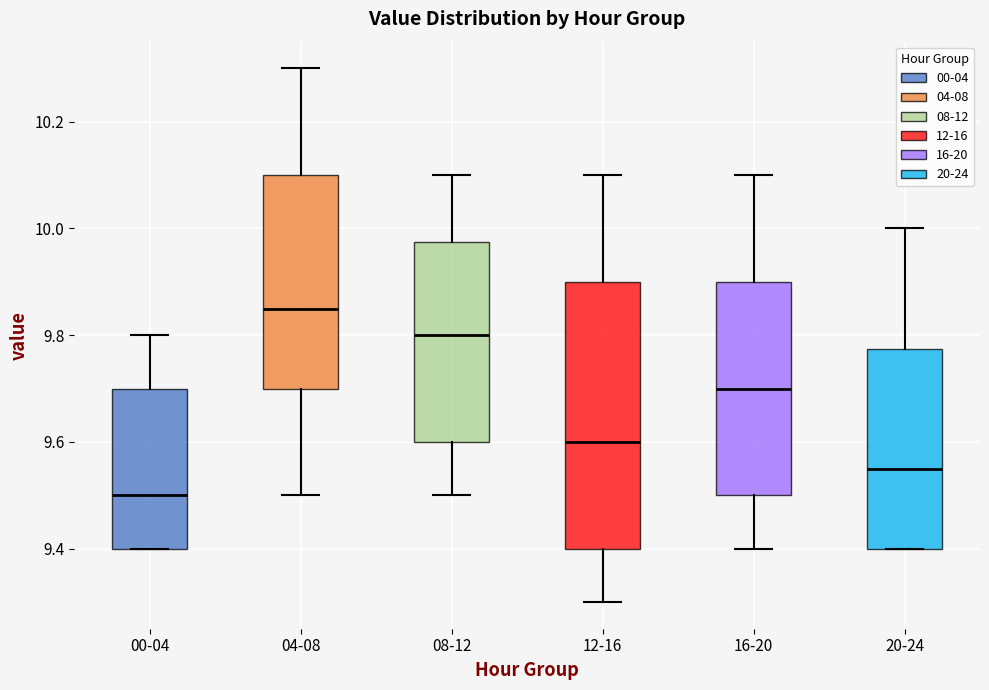

Reading left to right, transcribe this box plot: for each box, give where its median line is, the range the box spans, and where its two whiskers end, as read against the y-axis. The values are not printed on the chart, so give them approximately, as read against the axis.

00-04: median 9.50, box 9.40 to 9.70, whiskers 9.40 to 9.80
04-08: median 9.86, box 9.70 to 10.10, whiskers 9.50 to 10.30
08-12: median 9.80, box 9.60 to 9.98, whiskers 9.50 to 10.10
12-16: median 9.60, box 9.40 to 9.90, whiskers 9.30 to 10.10
16-20: median 9.70, box 9.50 to 9.90, whiskers 9.40 to 10.10
20-24: median 9.56, box 9.40 to 9.78, whiskers 9.40 to 10.00